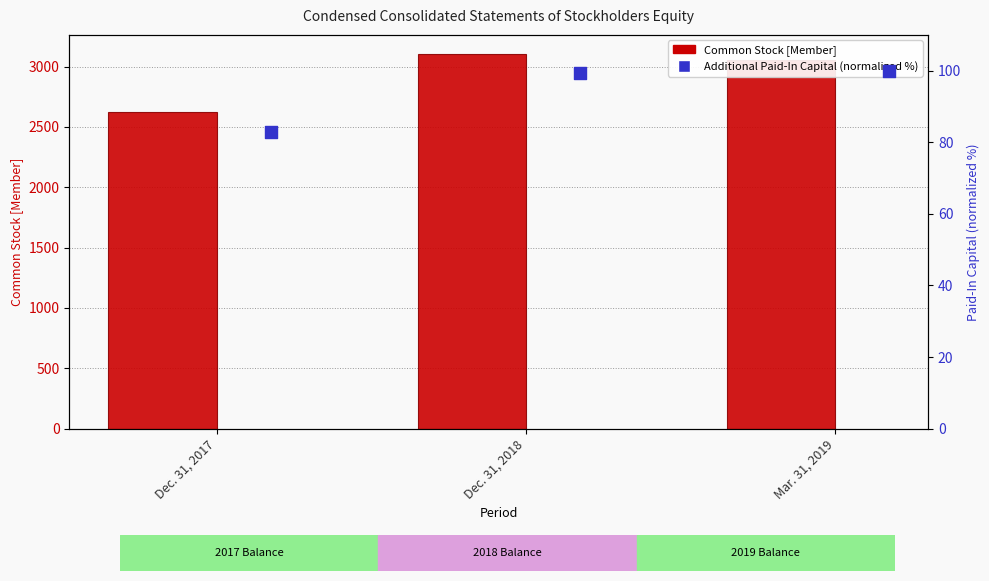

Is the value of Common Stock [Member] at Dec. 31, 2018 greater than the value of Additional Paid-In Capital [Member] (normalized) at Mar. 31, 2019?

Yes